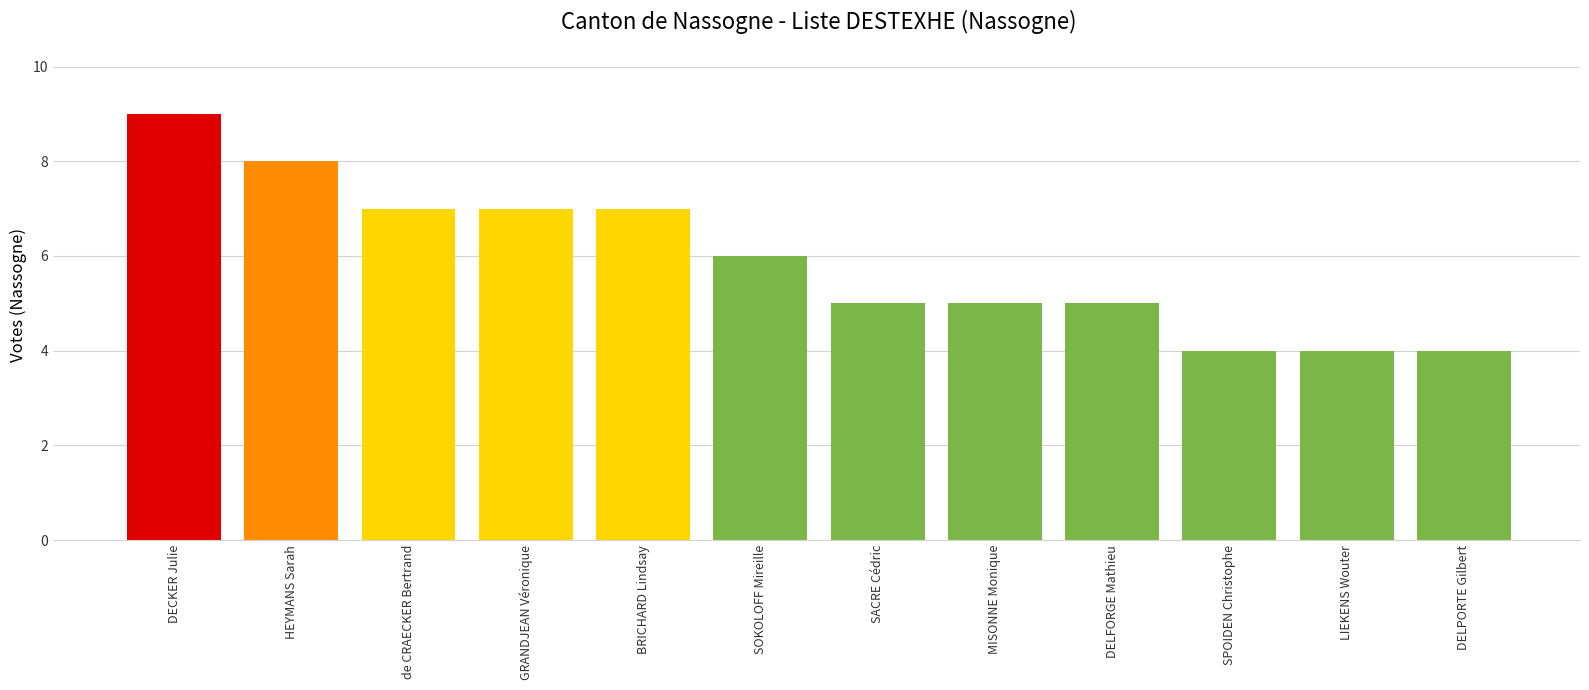

The value at de CRAECKER Bertrand is 7. True or false?

True